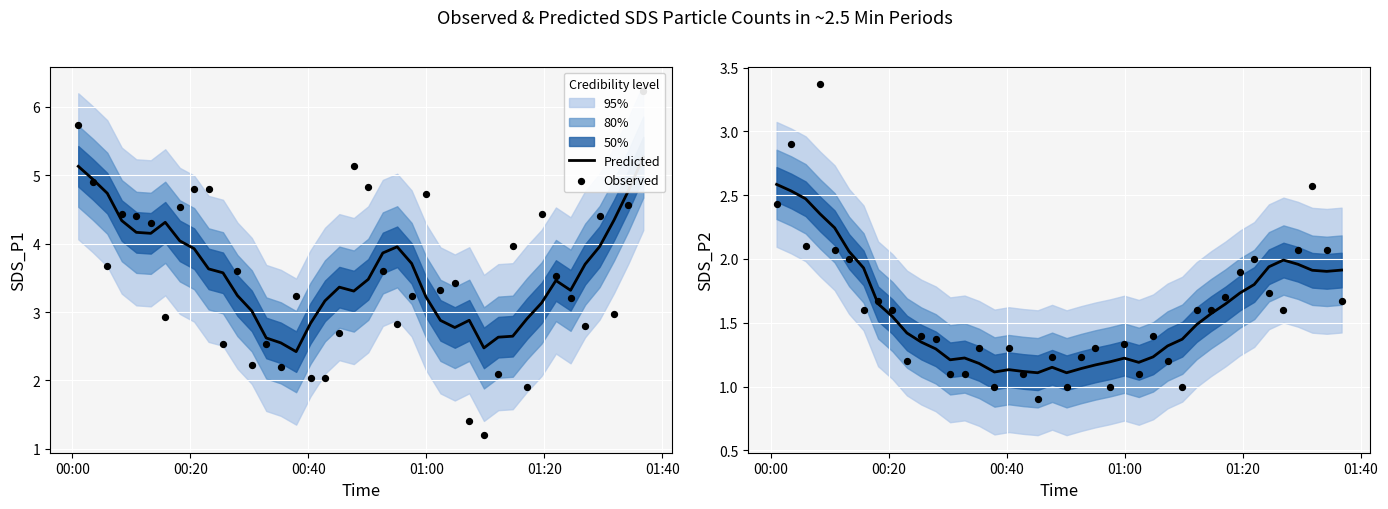

Which series has the largest Y range (max minus min)?

Observed